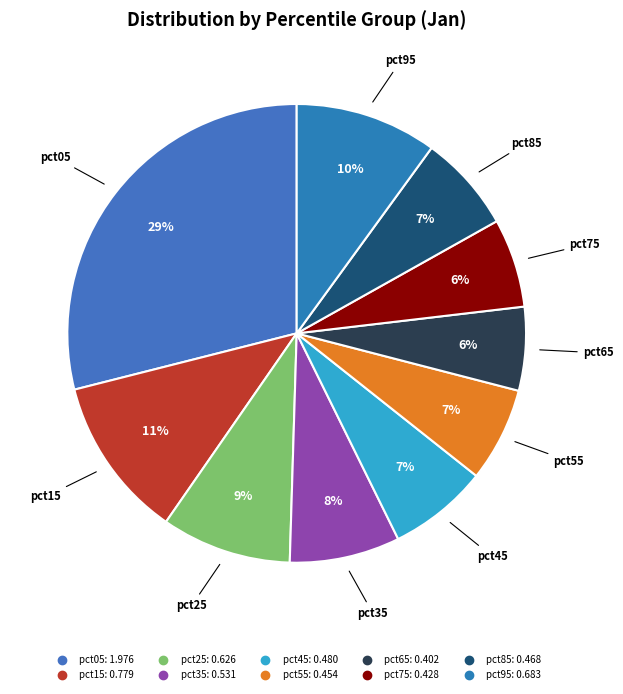

Which category has the biggest portion of the pie?

pct05